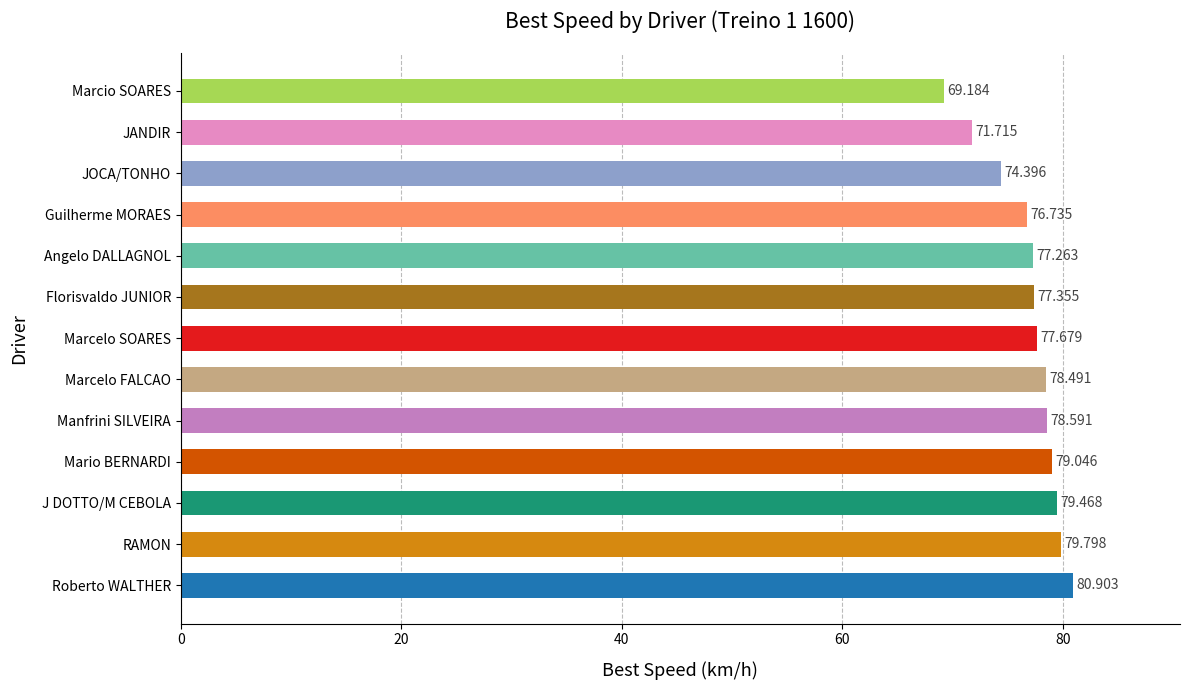

List the labels in order of value, smallest first.

Marcio SOARES, JANDIR, JOCA/TONHO, Guilherme MORAES, Angelo DALLAGNOL, Florisvaldo JUNIOR, Marcelo SOARES, Marcelo FALCAO, Manfrini SILVEIRA, Mario BERNARDI, J DOTTO/M CEBOLA, RAMON, Roberto WALTHER